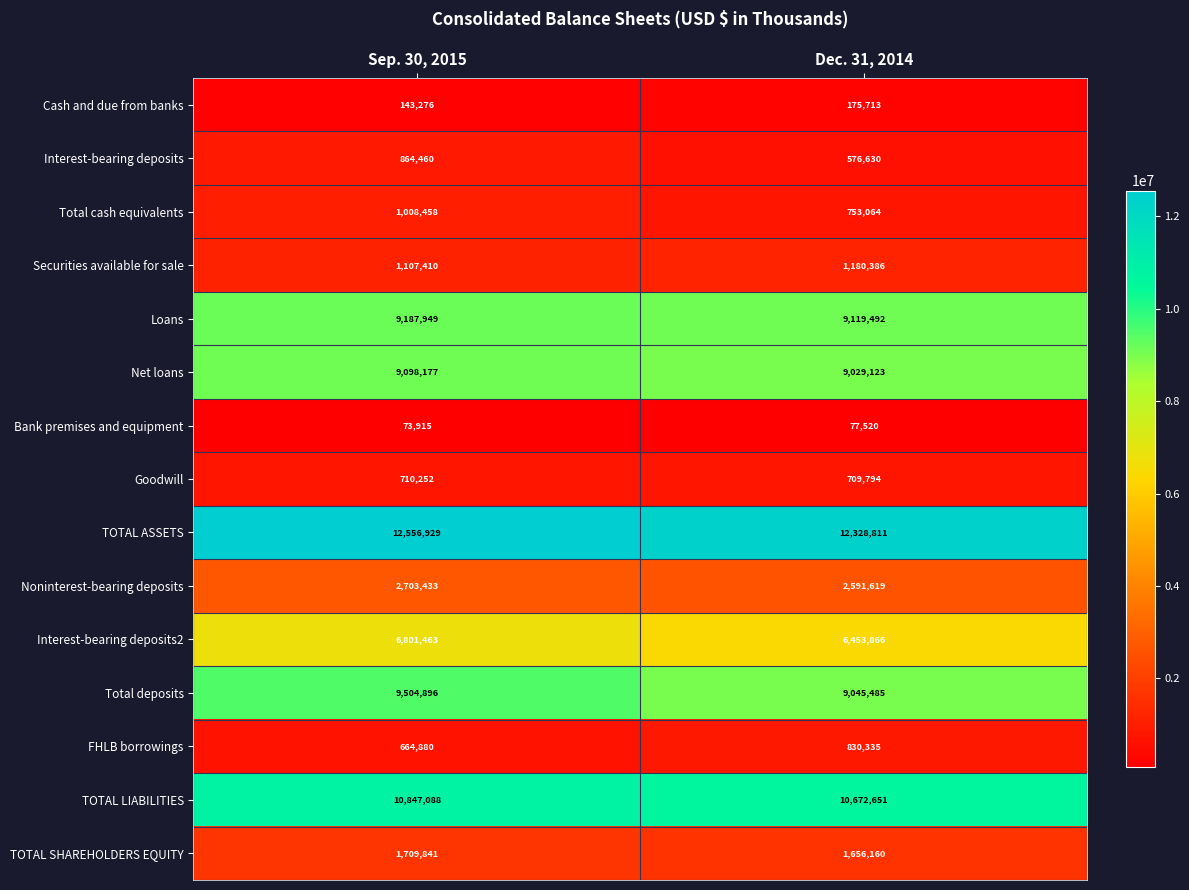

What value does the Bank premises and equipment series have at Sep. 30, 2015, to the nearest 100?

73900